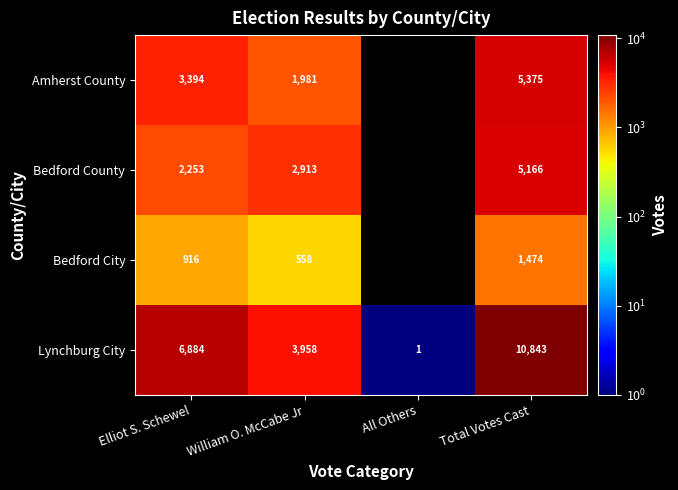

What is the difference between the Amherst County values at William O. McCabe Jr and Total Votes Cast?

3394